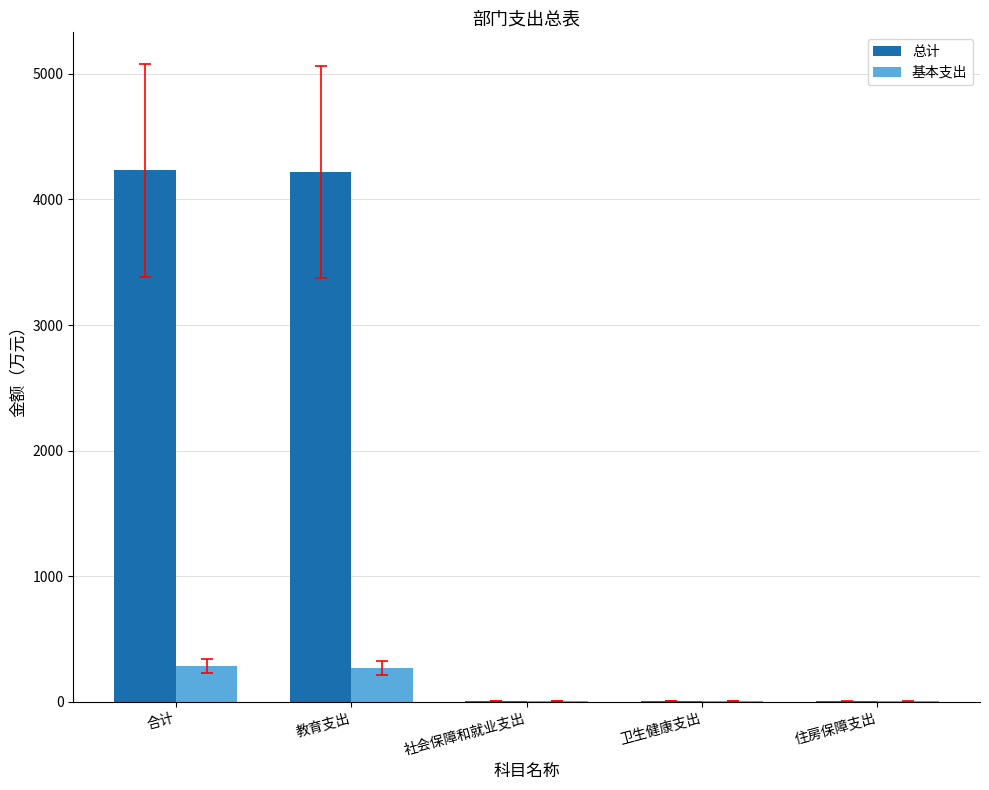

Which series changed the most between 合计 and 社会保障和就业支出?

总计